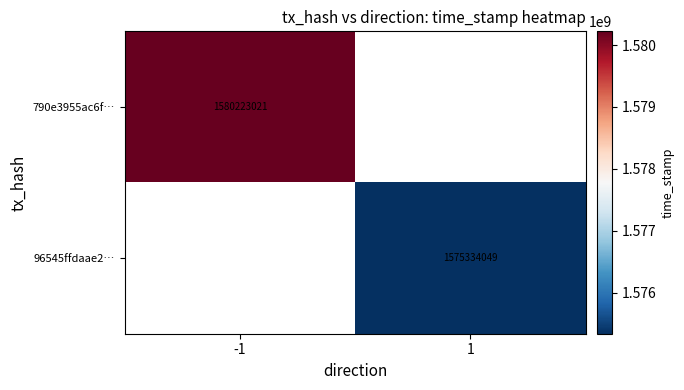

At how many categories does at least one series exceed 1576325591?

1